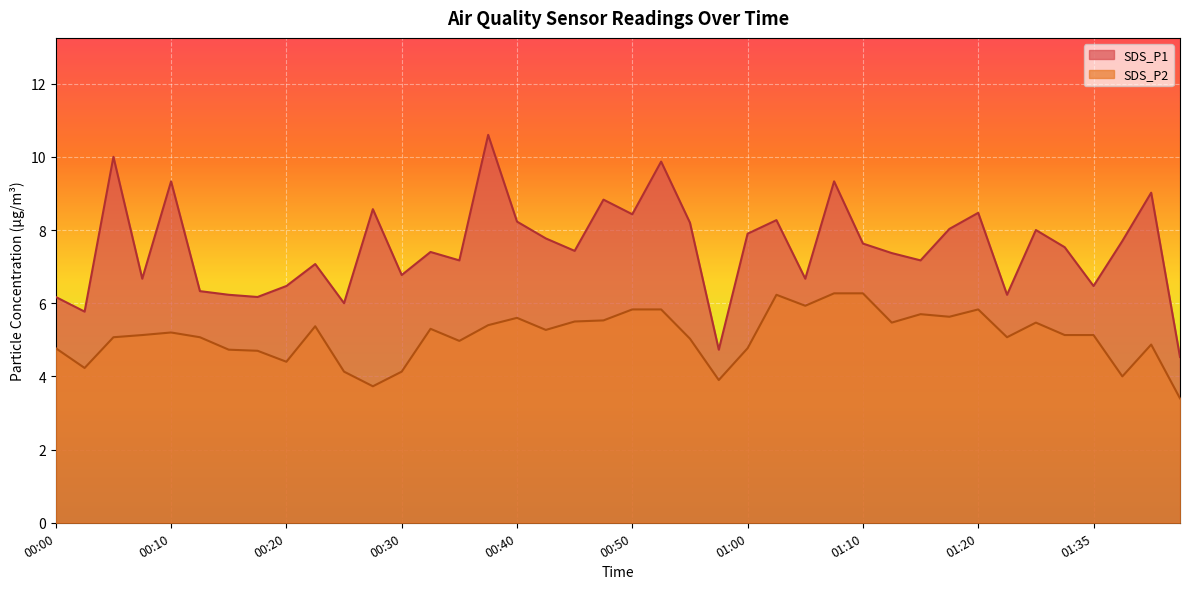

True or false: SDS_P2 and SDS_P1 intersect in this chart.

False